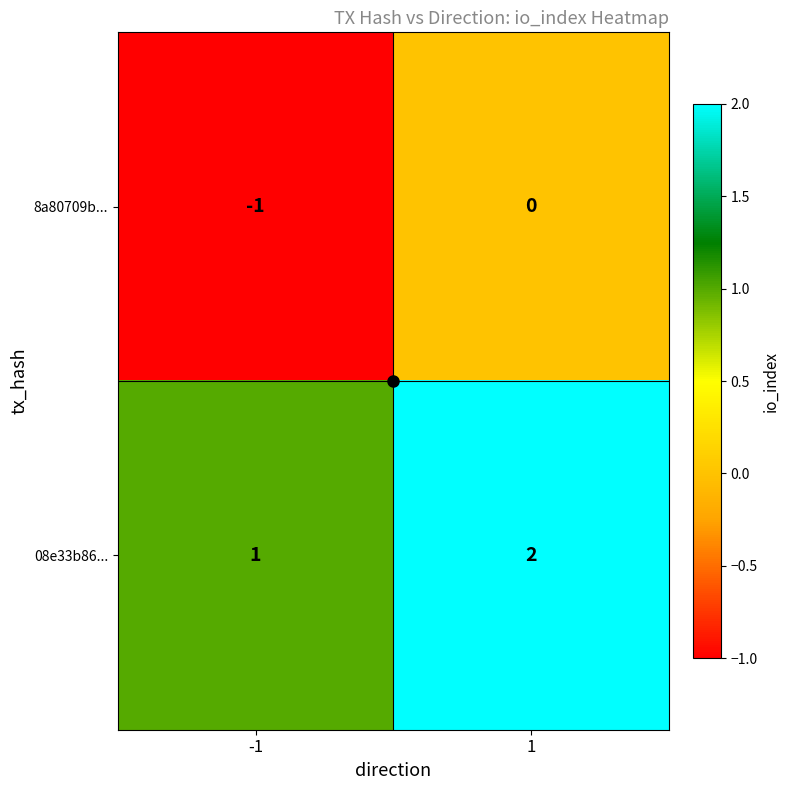

True or false: 08e33b86... has a value of 2 at 1.

True